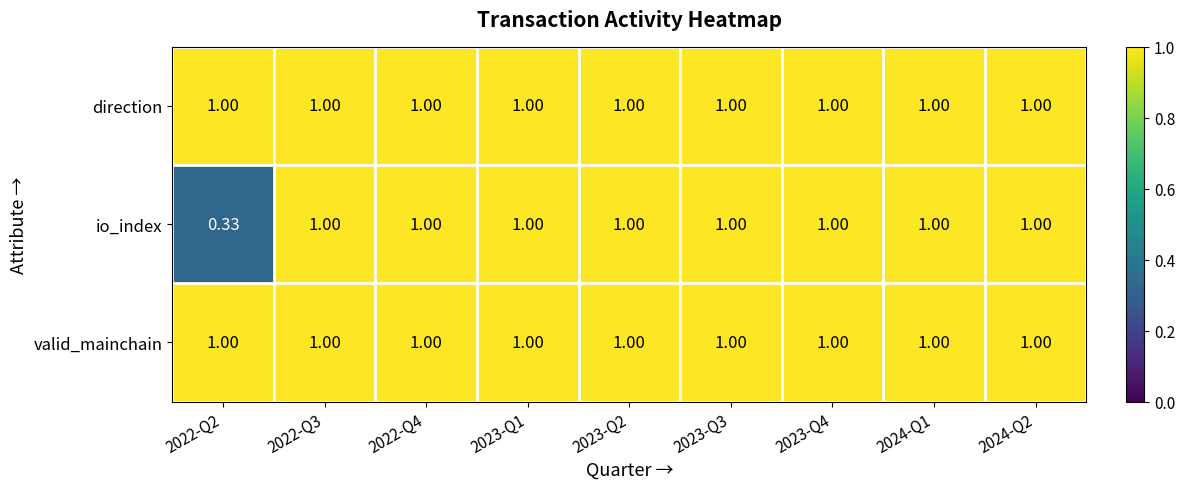

Which series has the widest spread of values?

io_index